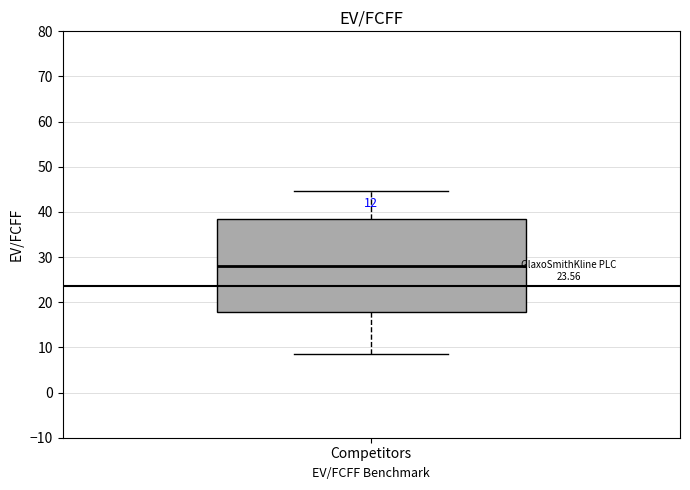

Read this box plot against the y-axis: the position of the median line, the range covered by the box, and the ends of both whiskers. The values are not printed on the chart, so give them approximately, as read against the axis.

median 28, box 18 to 38, whiskers 8 to 45